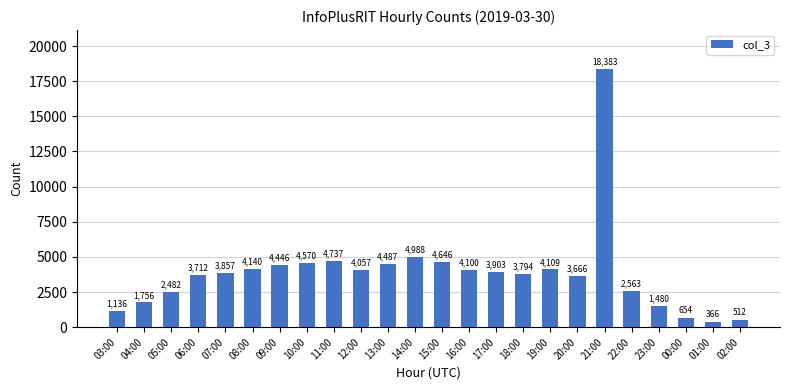

What is the value of the 16th bar from the left?

3794